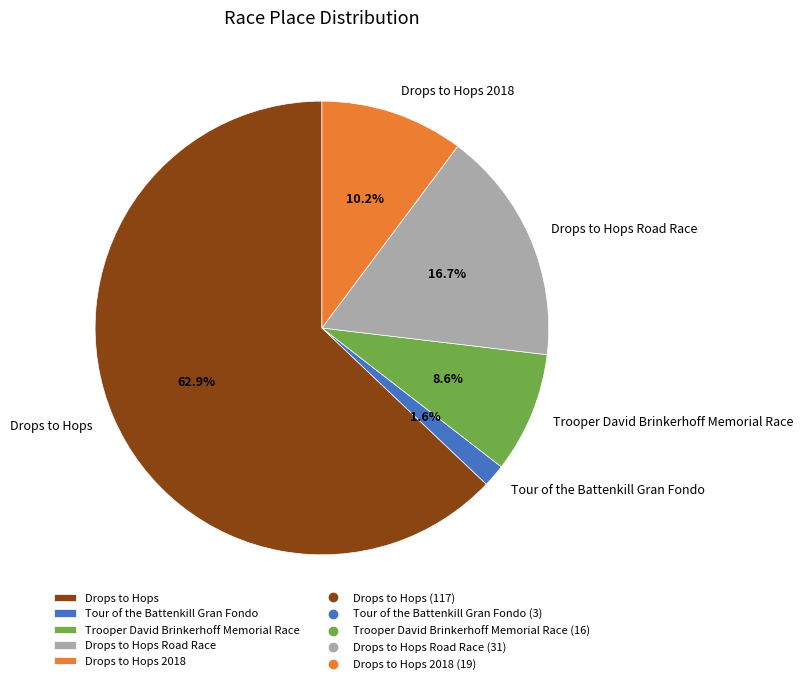

To the nearest percent, what is the difference between the largest and smallest slice percentages?

61%